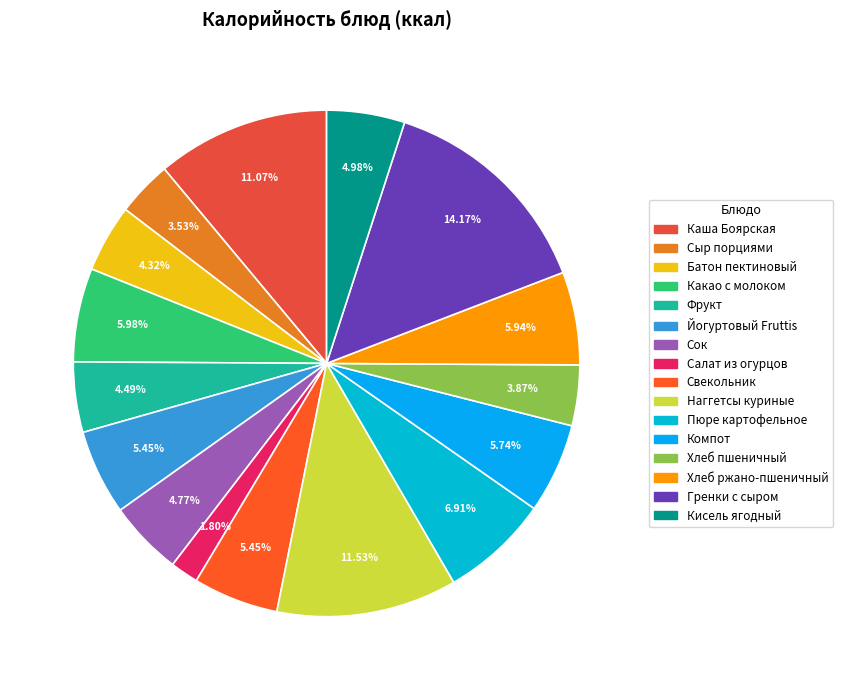

How many slices are in this pie chart?

16